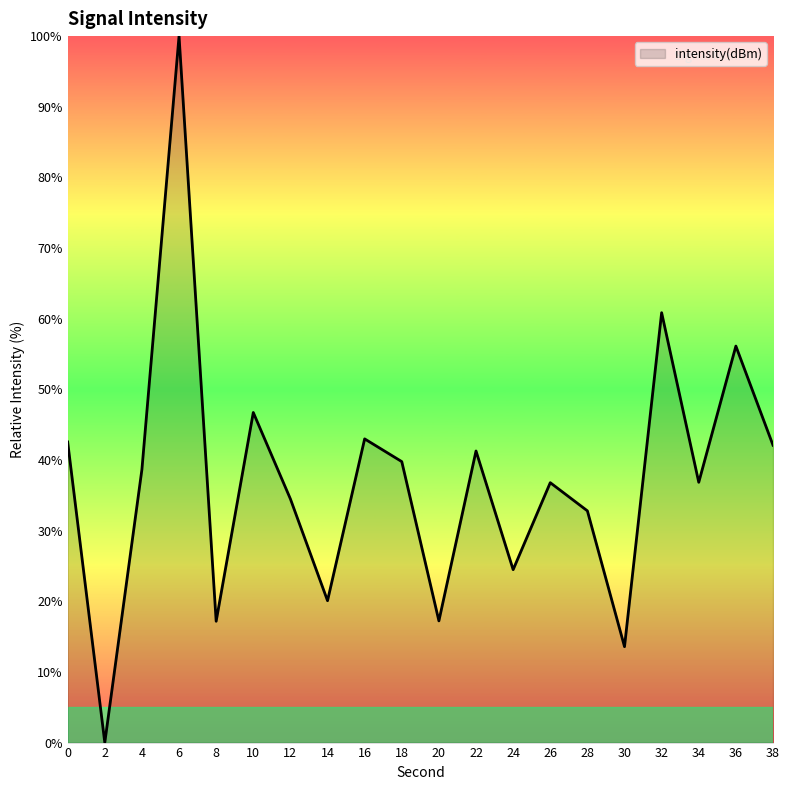

What is the average value?

37.2